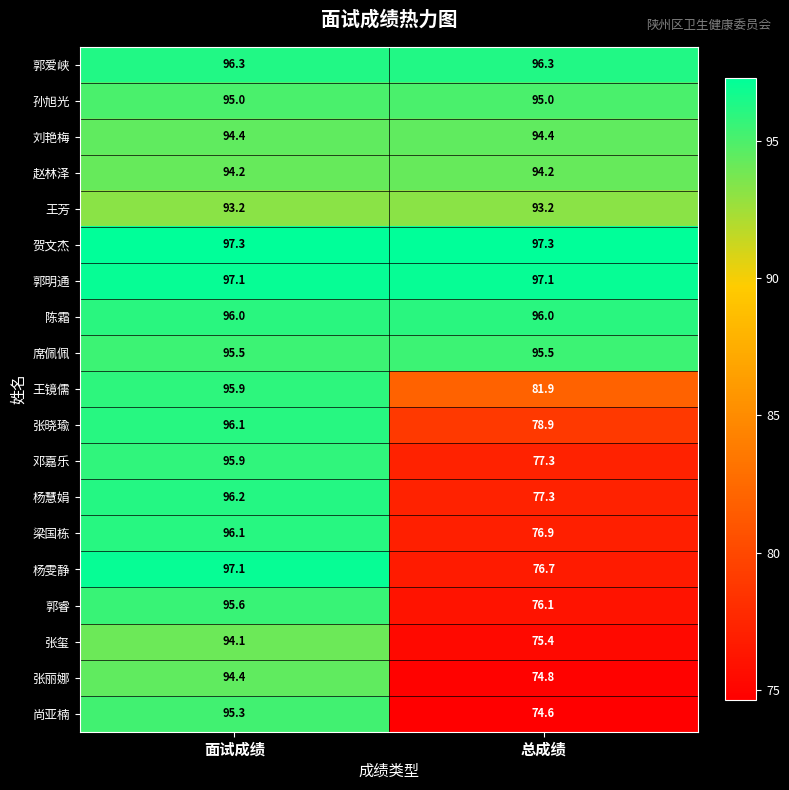

Which series has the largest total across all categories?

贺文杰